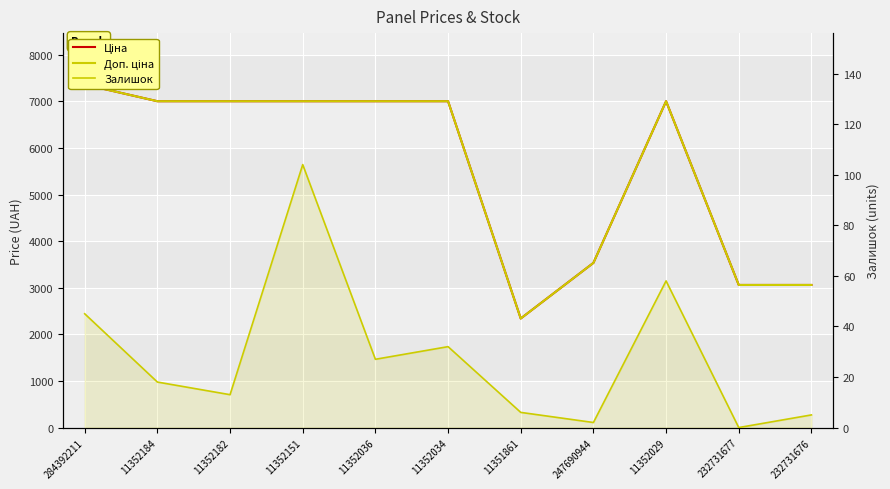

At which category does the chart reach its peak across all series?

284392211